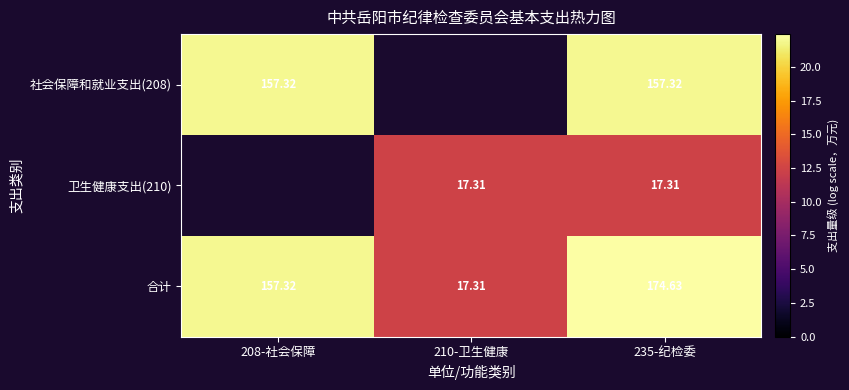

At which category is the sum across all series the highest?

235-纪检委